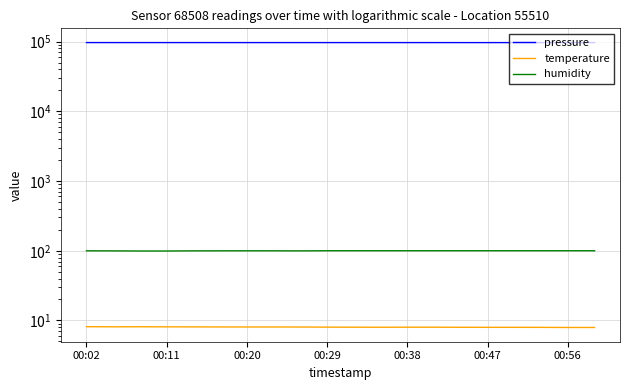

True or false: temperature and humidity cross at least once.

False